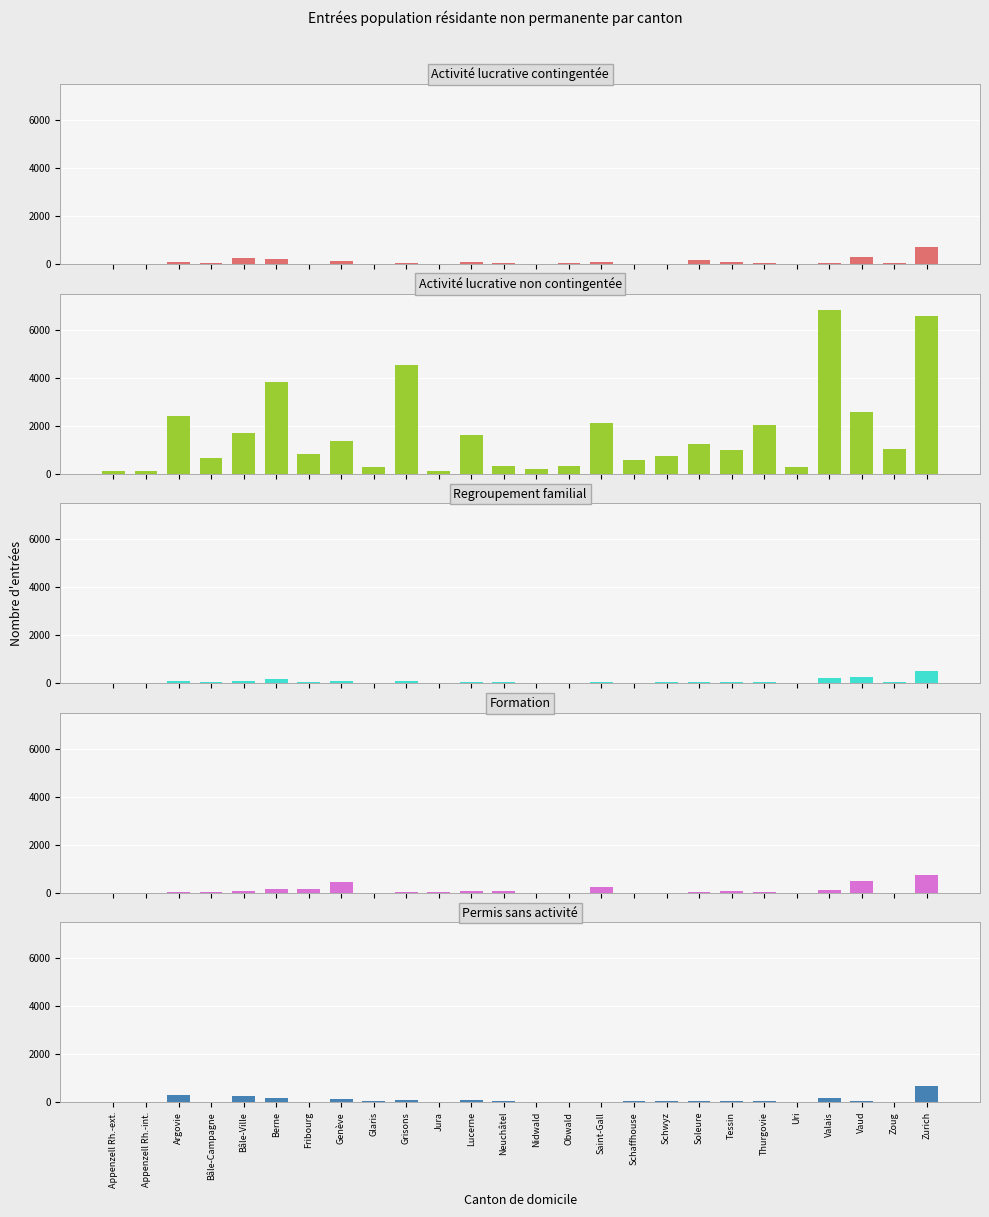

Reading left to right, transcribe all the data shown in this chart.

Activité lucrative contingentée: Appenzell Rh.-ext.=1	Appenzell Rh.-int.=4	Argovie=101	Bâle-Campagne=33	Bâle-Ville=246	Berne=233	Fribourg=11	Genève=131	Glaris=0	Grisons=47	Jura=2	Lucerne=82	Neuchâtel=37	Nidwald=16	Obwald=34	Saint-Gall=72	Schaffhouse=9	Schwyz=22	Soleure=191	Tessin=83	Thurgovie=26	Uri=3	Valais=41	Vaud=312	Zoug=54	Zurich=724
Activité lucrative non contingentée: Appenzell Rh.-ext.=110	Appenzell Rh.-int.=125	Argovie=2402	Bâle-Campagne=656	Bâle-Ville=1692	Berne=3806	Fribourg=801	Genève=1373	Glaris=287	Grisons=4526	Jura=123	Lucerne=1629	Neuchâtel=313	Nidwald=186	Obwald=335	Saint-Gall=2104	Schaffhouse=561	Schwyz=726	Soleure=1229	Tessin=974	Thurgovie=2027	Uri=281	Valais=6832	Vaud=2570	Zoug=1026	Zurich=6546
Regroupement familial: Appenzell Rh.-ext.=3	Appenzell Rh.-int.=0	Argovie=89	Bâle-Campagne=30	Bâle-Ville=109	Berne=169	Fribourg=28	Genève=86	Glaris=7	Grisons=75	Jura=6	Lucerne=67	Neuchâtel=56	Nidwald=10	Obwald=1	Saint-Gall=34	Schaffhouse=18	Schwyz=38	Soleure=48	Tessin=36	Thurgovie=40	Uri=8	Valais=196	Vaud=240	Zoug=28	Zurich=521
Formation: Appenzell Rh.-ext.=0	Appenzell Rh.-int.=0	Argovie=29	Bâle-Campagne=19	Bâle-Ville=73	Berne=134	Fribourg=158	Genève=460	Glaris=3	Grisons=40	Jura=12	Lucerne=88	Neuchâtel=63	Nidwald=2	Obwald=2	Saint-Gall=256	Schaffhouse=2	Schwyz=1	Soleure=30	Tessin=90	Thurgovie=43	Uri=0	Valais=126	Vaud=506	Zoug=6	Zurich=729
Permis sans activité: Appenzell Rh.-ext.=11	Appenzell Rh.-int.=4	Argovie=280	Bâle-Campagne=29	Bâle-Ville=241	Berne=176	Fribourg=24	Genève=136	Glaris=32	Grisons=74	Jura=3	Lucerne=108	Neuchâtel=69	Nidwald=8	Obwald=4	Saint-Gall=30	Schaffhouse=43	Schwyz=61	Soleure=55	Tessin=33	Thurgovie=36	Uri=10	Valais=163	Vaud=70	Zoug=16	Zurich=659